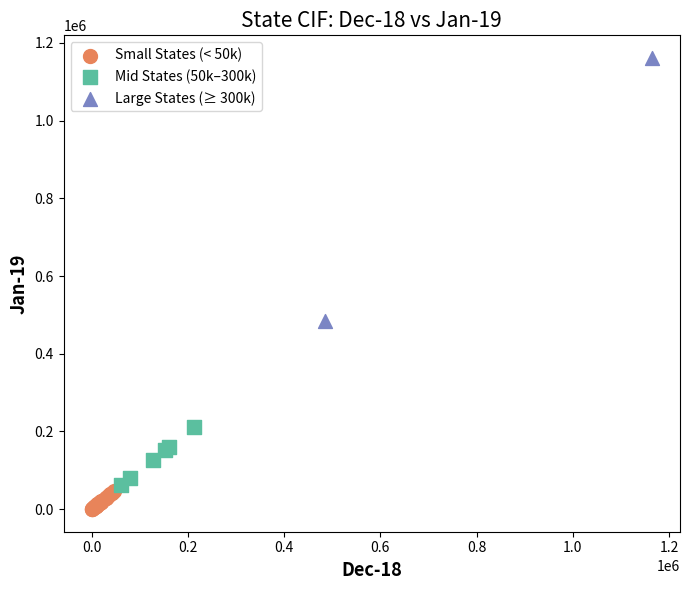

Which series contains the highest Y value?

Large States (≥ 300k)